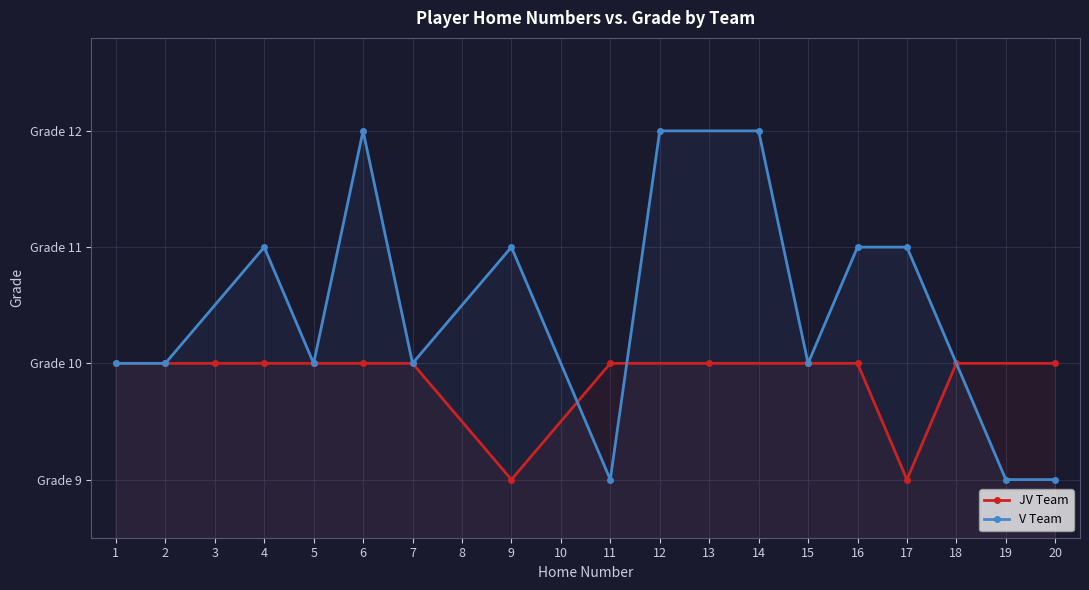

How many data points in V Team are less than 10?

3